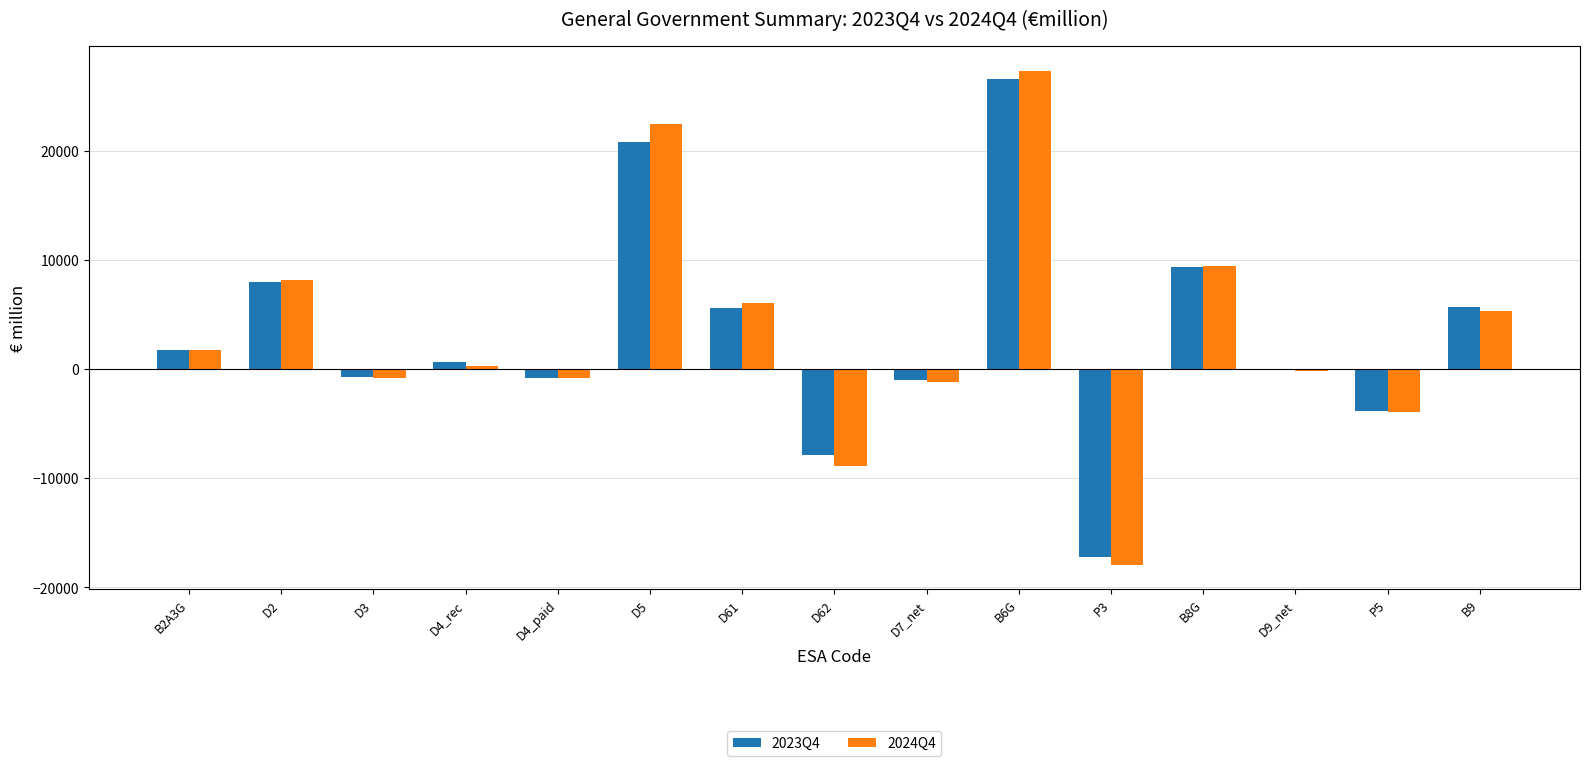

Between B2A3G and B9, which series saw the biggest shift?

2023Q4